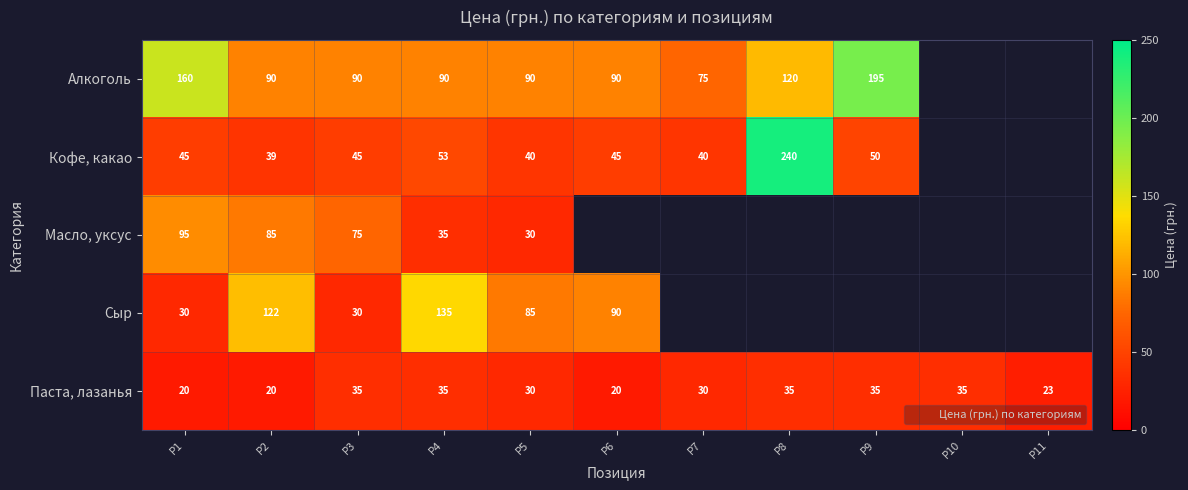

List the series in order of their peak value, highest first.

Кофе, какао, Алкоголь, Сыр, Масло, уксус, Паста, лазанья